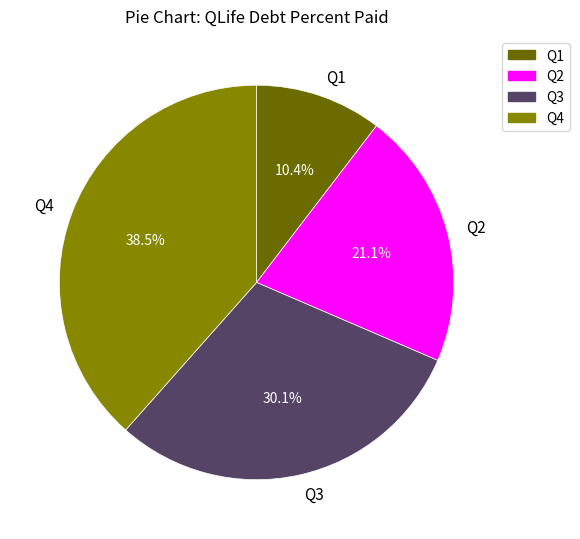

To the nearest percent, what percentage of the pie is Q1?

10%